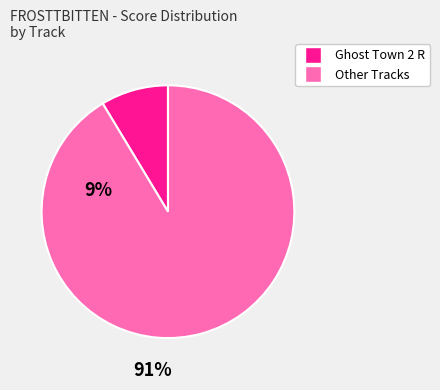

Is there a majority slice in this chart?

Yes